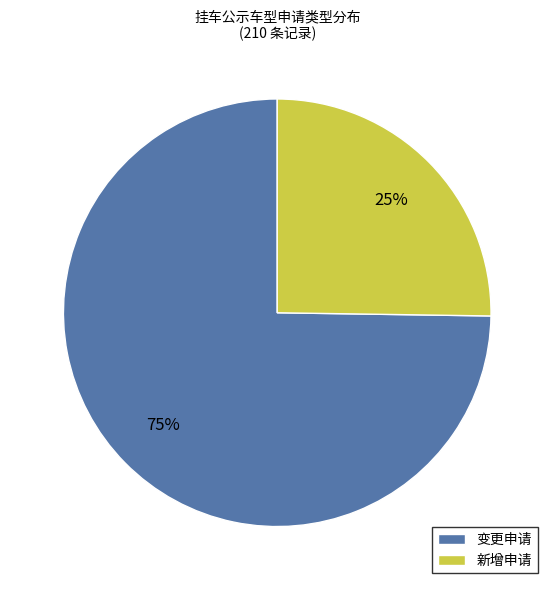

Rank the categories by value from lowest to highest.

新增申请, 变更申请